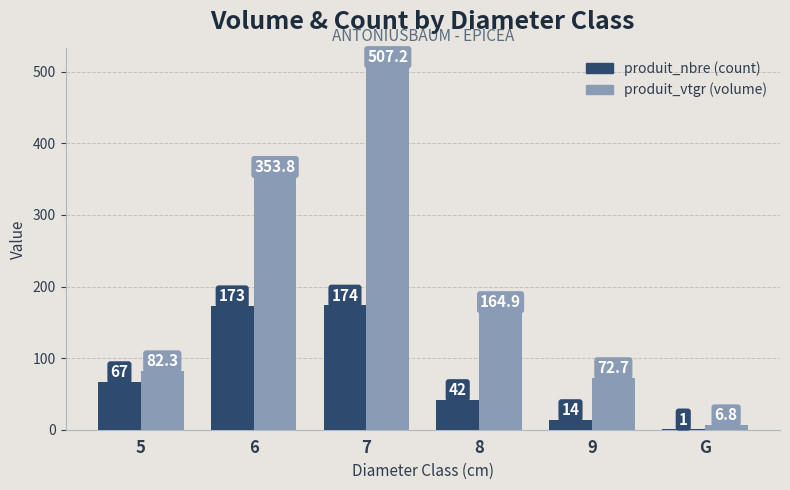

At which category is the sum across all series the highest?

7